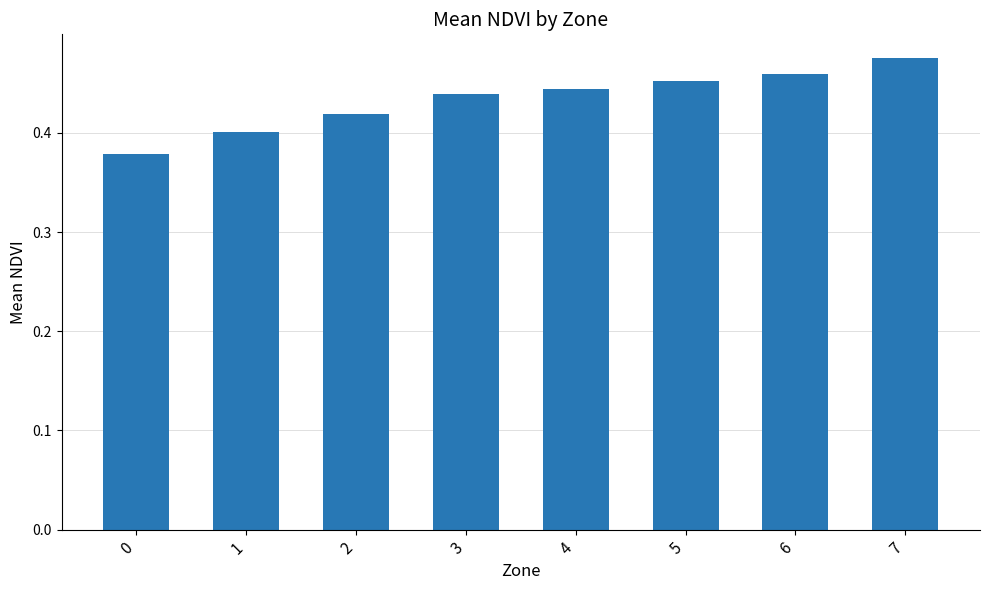

The chart shows a value of 0.8 at 3. True or false?

False